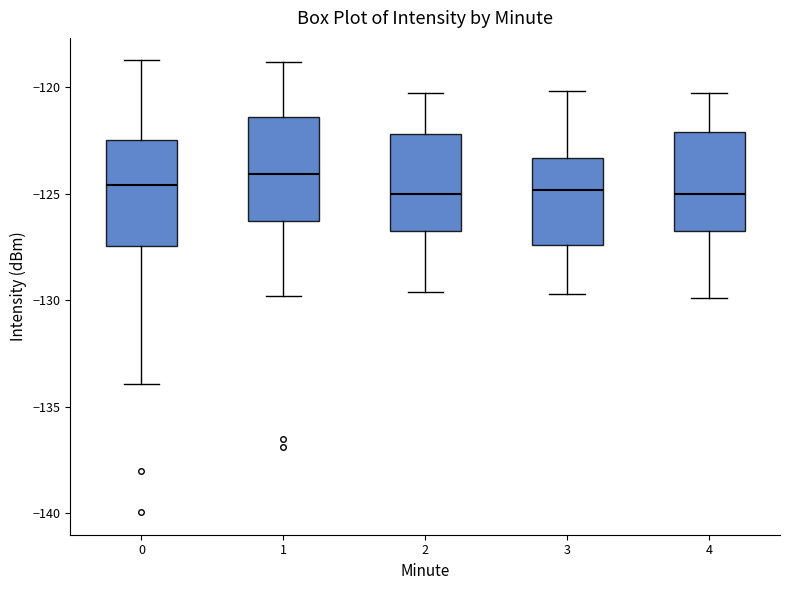

Where does the lower whisker of the box at x = 1 end on the y-axis? The values are not printed on the chart, so give them approximately, as read against the axis.

-130.0